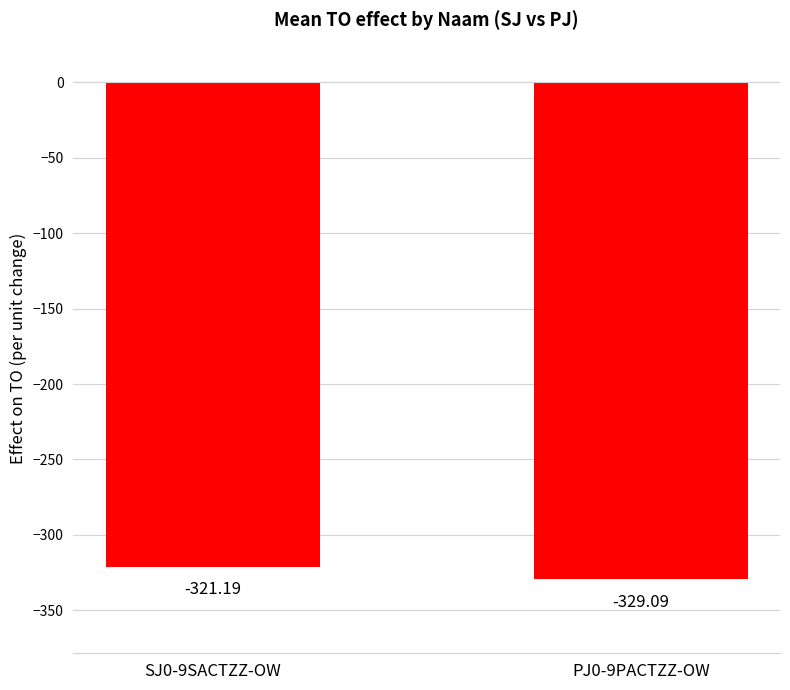

At which category does the chart reach its minimum across all series?

PJ0-9PACTZZ-OW